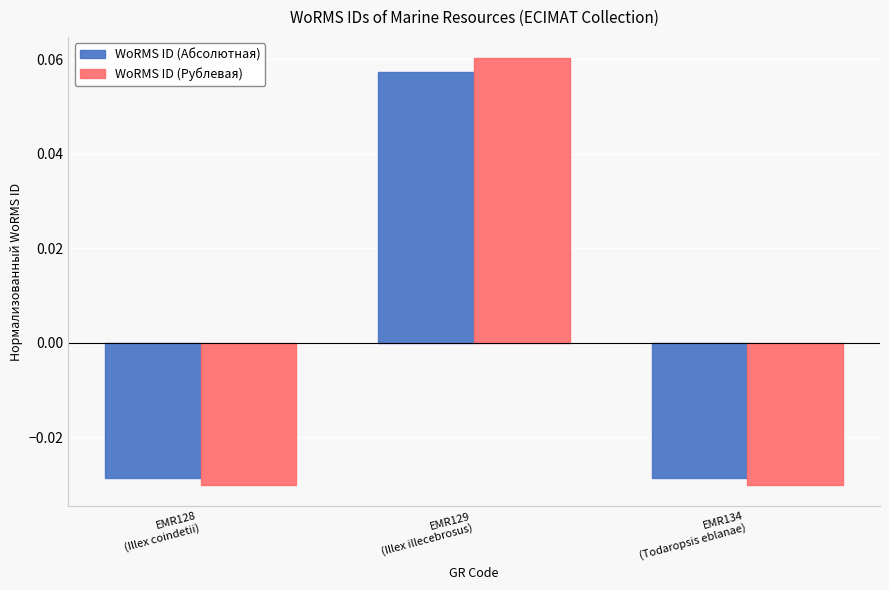

At which category is the sum across all series the highest?

EMR129
(Illex illecebrosus)